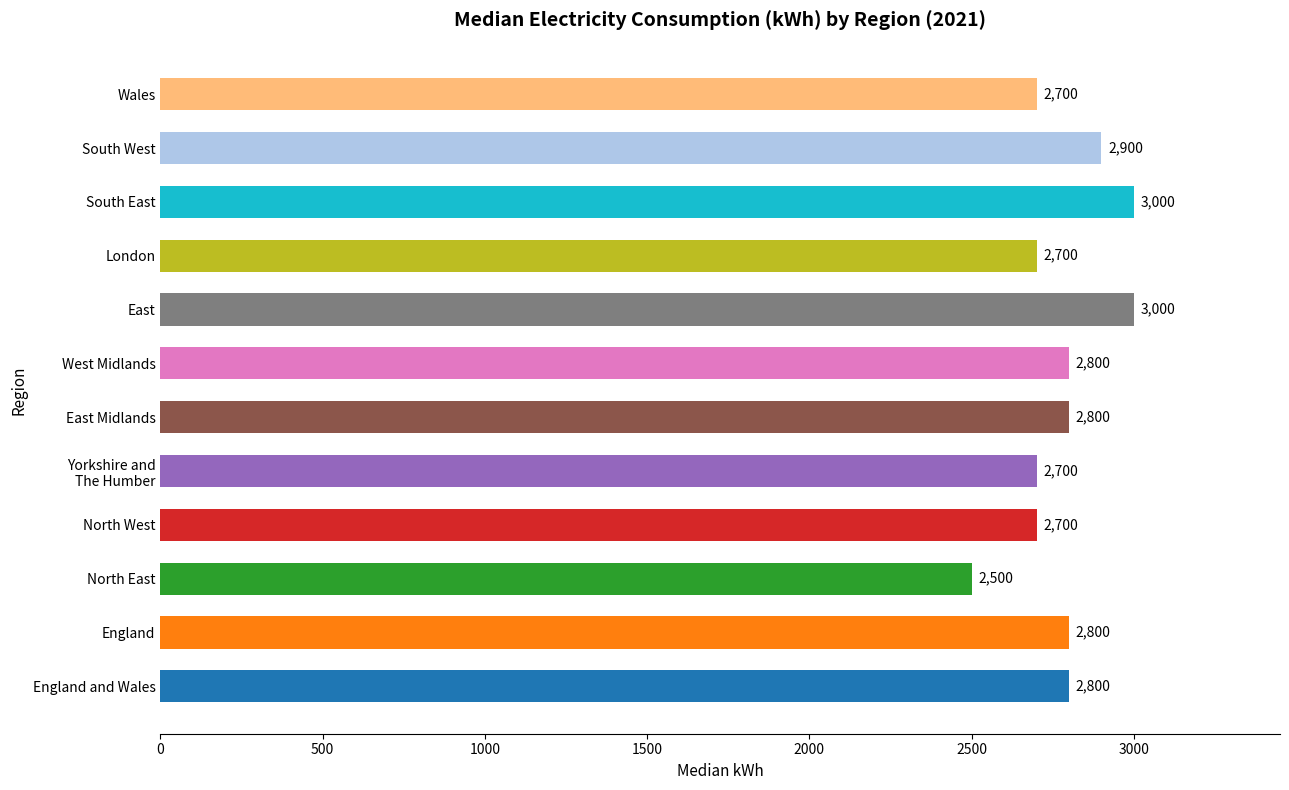

What is the difference between the maximum and minimum values?

500